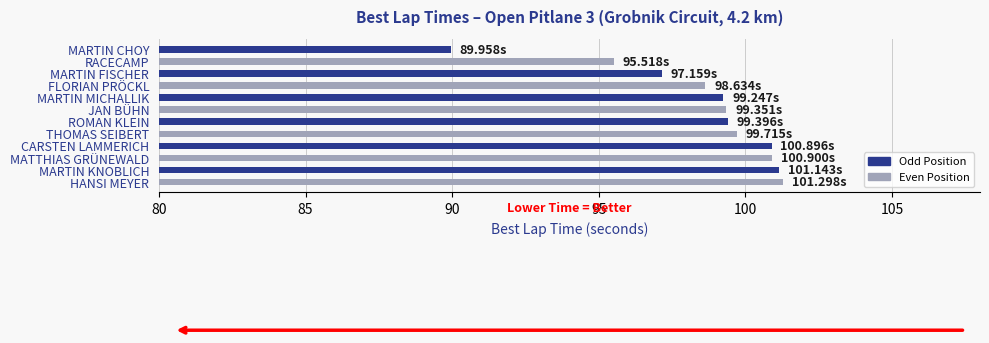

What is the label of the 12th bar from the bottom?

MARTIN CHOY